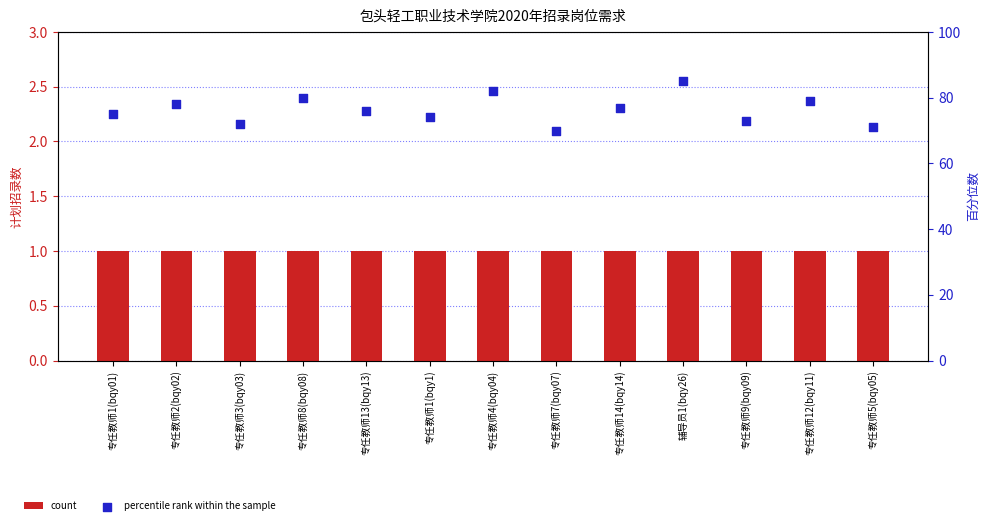

What is the total value across all series at 专任教师14(bqy14)?

78